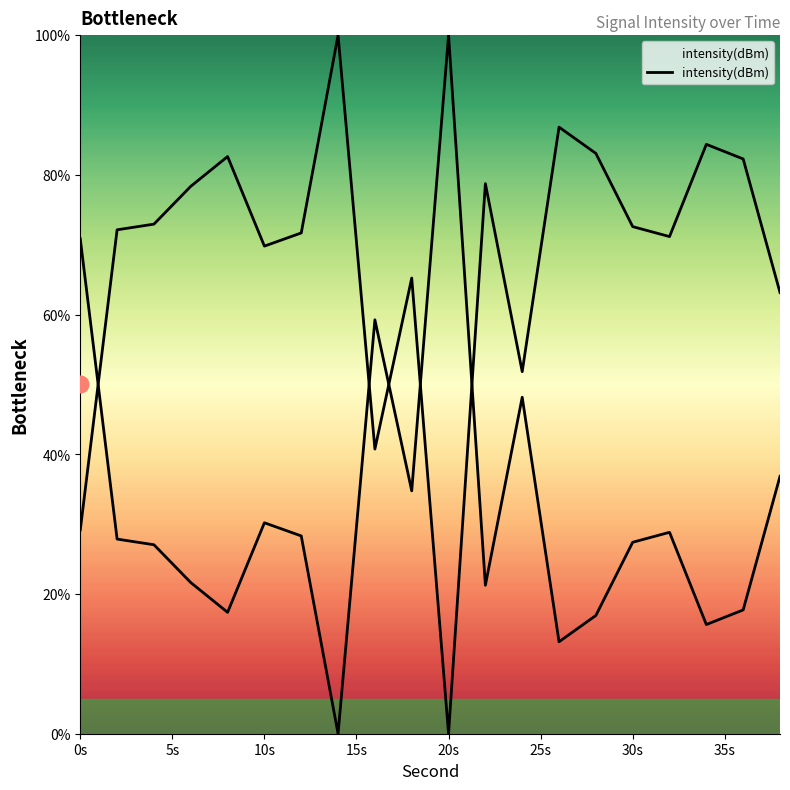

Reading left to right, list all the values displayed in this chart.

70.8	27.9	27.1	21.6	17.4	30.2	28.3	0.0	59.3	34.8	100.0	21.3	48.2	13.2	16.9	27.4	28.8	15.6	17.7	36.8